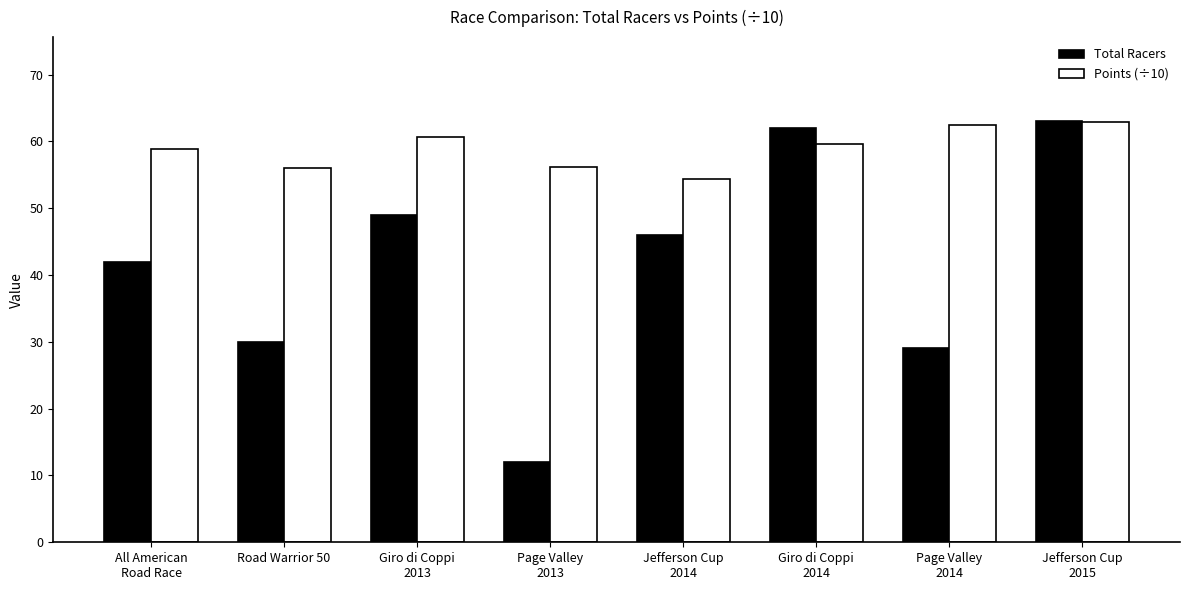

Where is Points (÷10) nearest to the value 58?

All American
Road Race